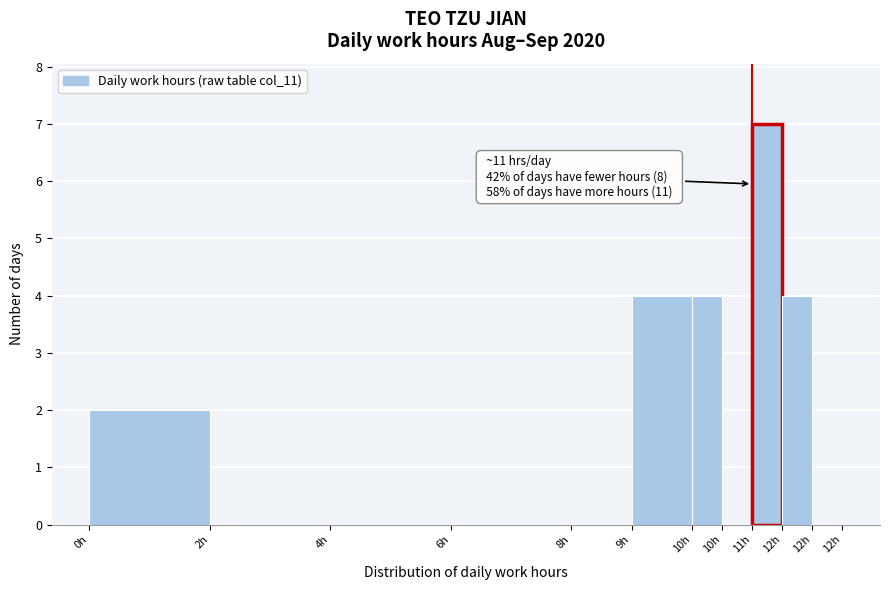

How many distinct data groups are displayed?

1